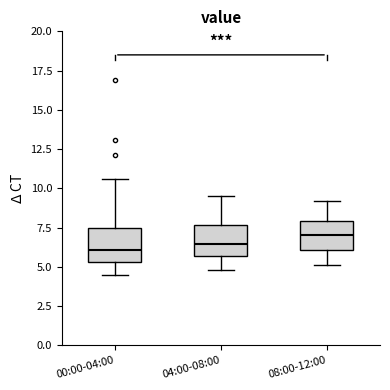

Reading left to right, transcribe this box plot: for each box, give where its median line is, the range the box spans, and where its two whiskers end, as read against the y-axis. The values are not printed on the chart, so give them approximately, as read against the axis.

00:00-04:00: median 6.0, box 5.5 to 7.5, whiskers 4.5 to 10.5
04:00-08:00: median 6.5, box 5.5 to 7.5, whiskers 5.0 to 9.5
08:00-12:00: median 7.0, box 6.0 to 8.0, whiskers 5.0 to 9.0